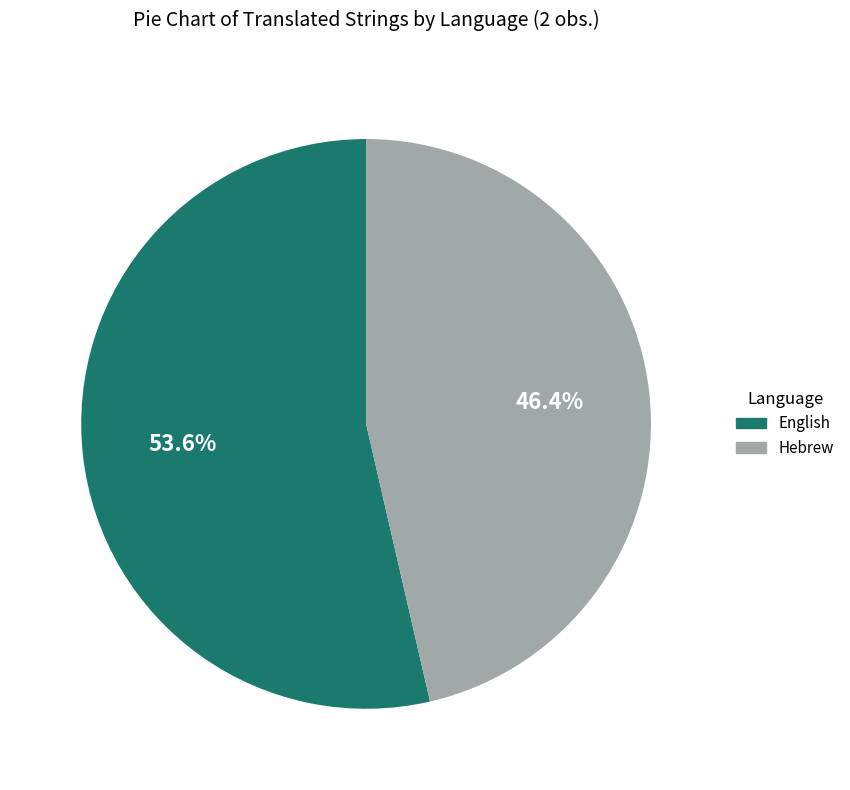

Is the sum of English and Hebrew greater than half?

Yes